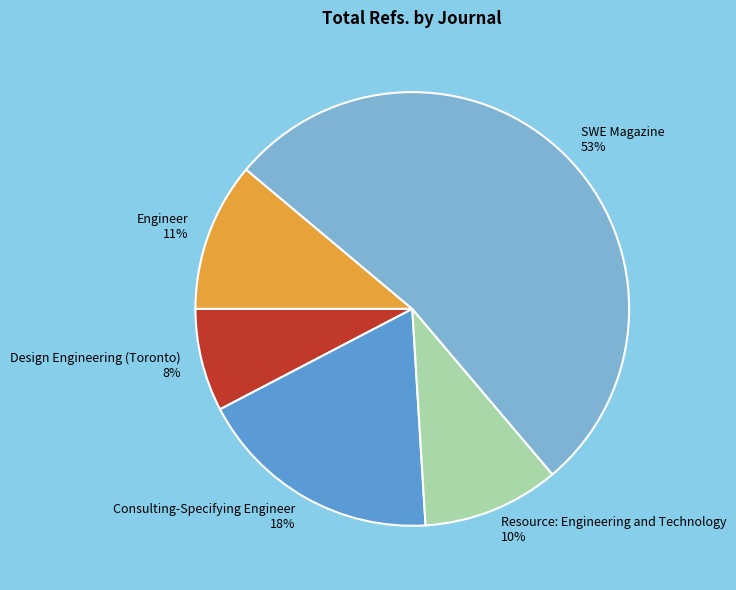

Is the sum of Engineer and Consulting-Specifying Engineer greater than half?

No